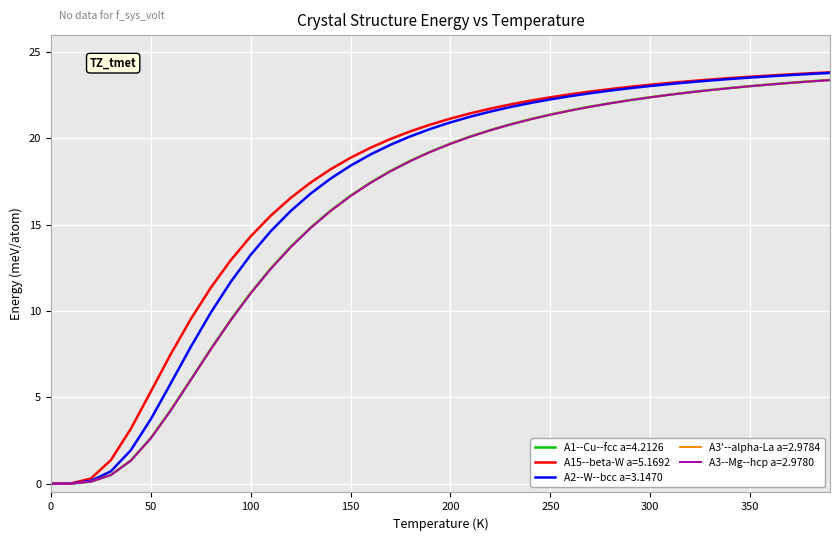

What is the greatest value displayed?

23.8